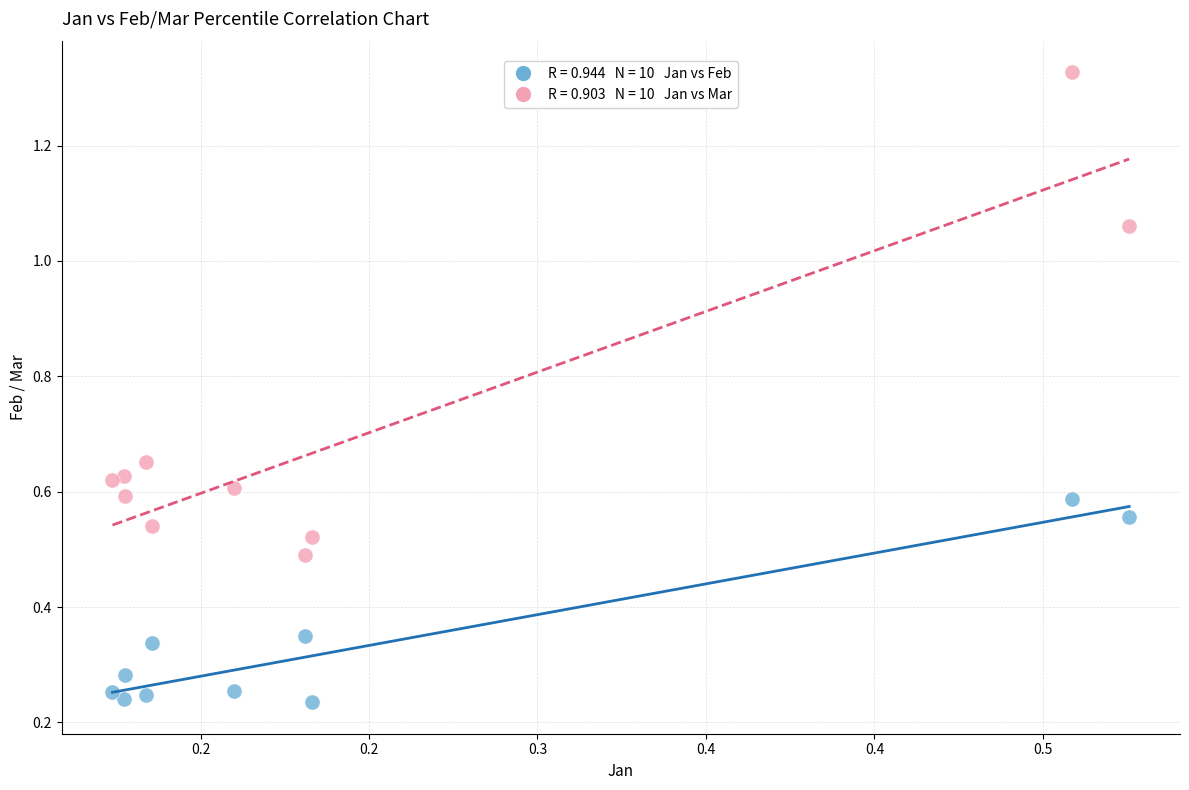

Count the number of points in this scatter plot.

20